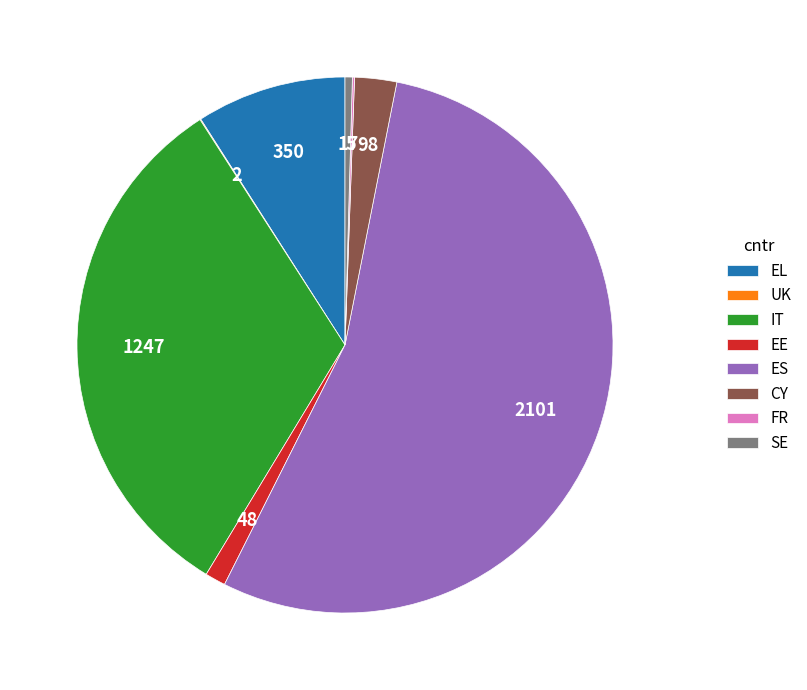

Between EL and EE, which is larger?

EL